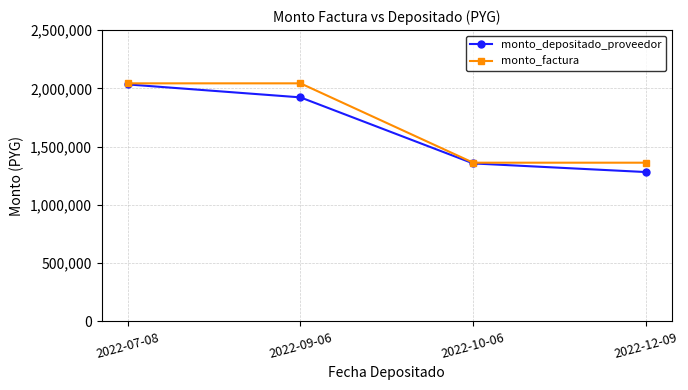

Which series has the largest total across all categories?

monto_factura